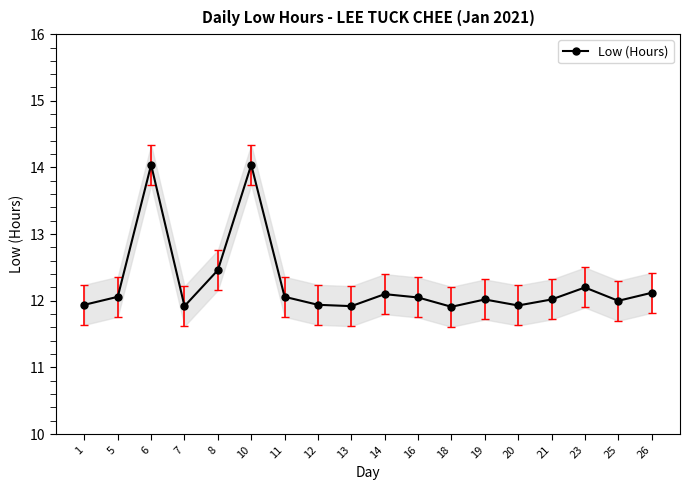

Rank the categories by value from highest to lowest.

6, 10, 8, 23, 26, 14, 5, 11, 16, 19, 21, 25, 1, 12, 20, 7, 13, 18